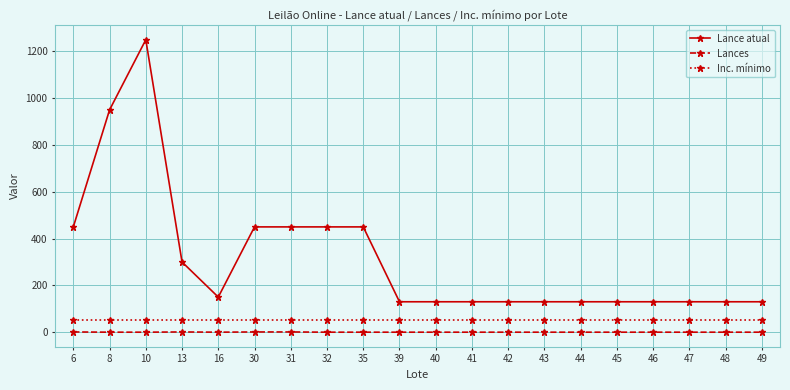

Is the value of Lance atual at 44 greater than the value of Lances at 13?

Yes